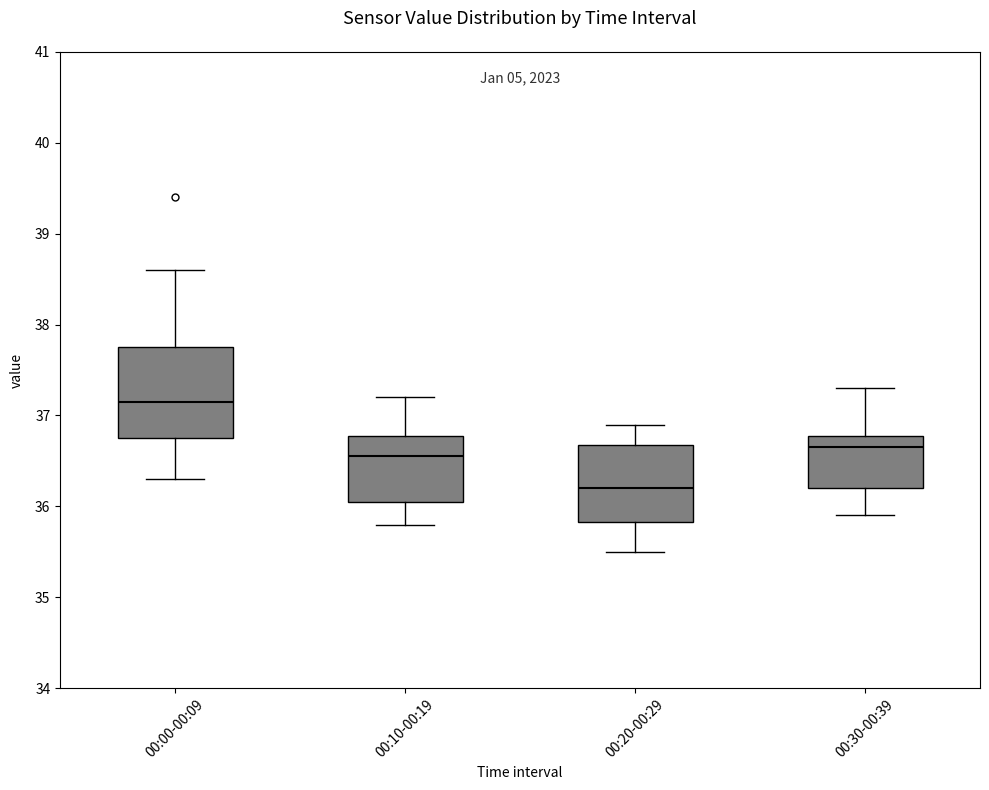

Reading left to right, read every box against the y-axis: the position of its median line, the range the box covers, and the ends of its whiskers. The values are not printed on the chart, so give them approximately, as read against the axis.

00:00-00:09: median 37.2, box 36.8 to 37.8, whiskers 36.3 to 38.6
00:10-00:19: median 36.6, box 36.1 to 36.8, whiskers 35.8 to 37.2
00:20-00:29: median 36.2, box 35.8 to 36.7, whiskers 35.5 to 36.9
00:30-00:39: median 36.7, box 36.2 to 36.8, whiskers 35.9 to 37.3